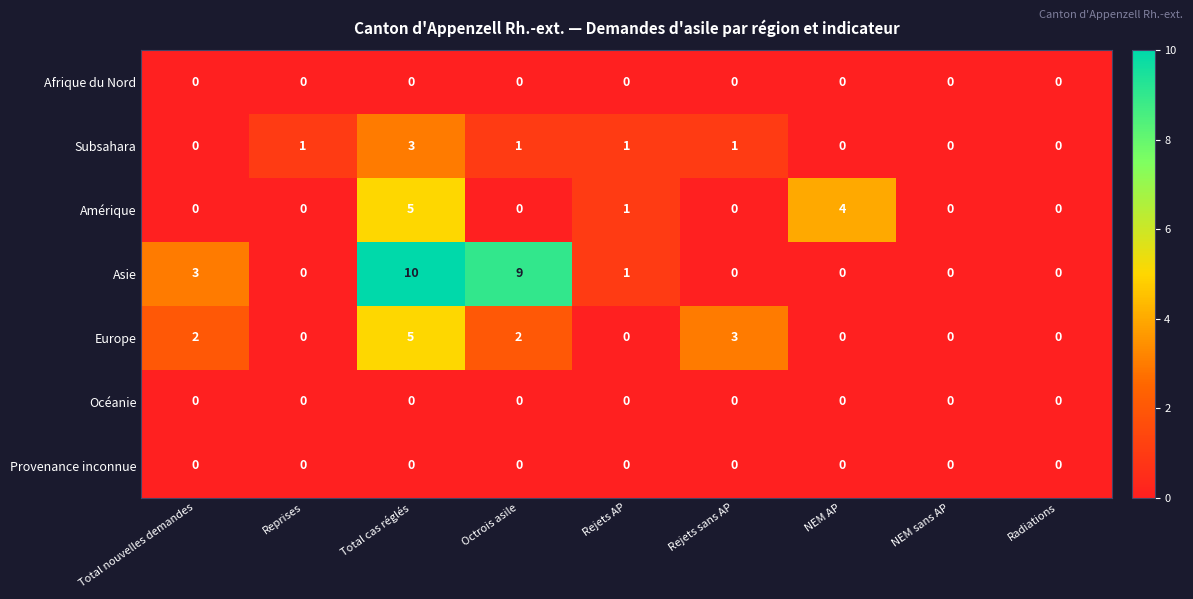

Count the Amérique values in the range 0 to 1.

7